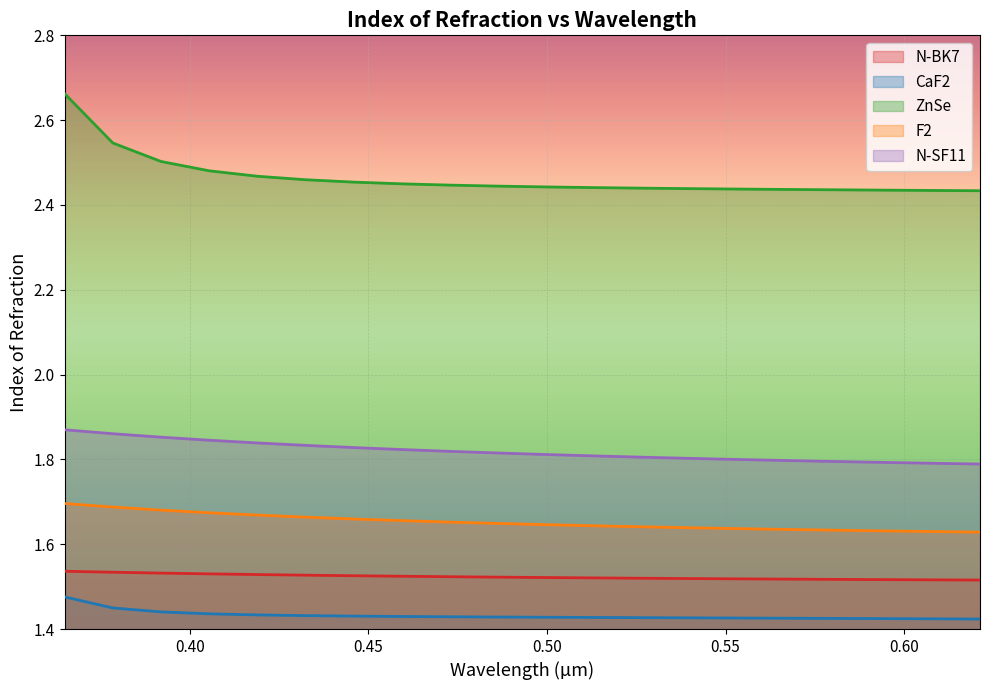

True or false: ZnSe and N-BK7 intersect in this chart.

False